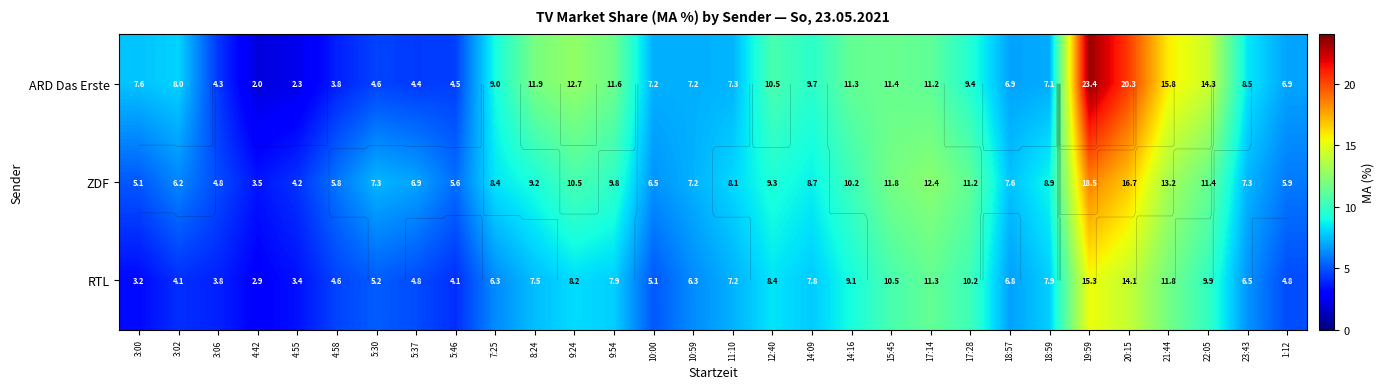

Which series changed the most between 14:09 and 18:57?

ARD Das Erste